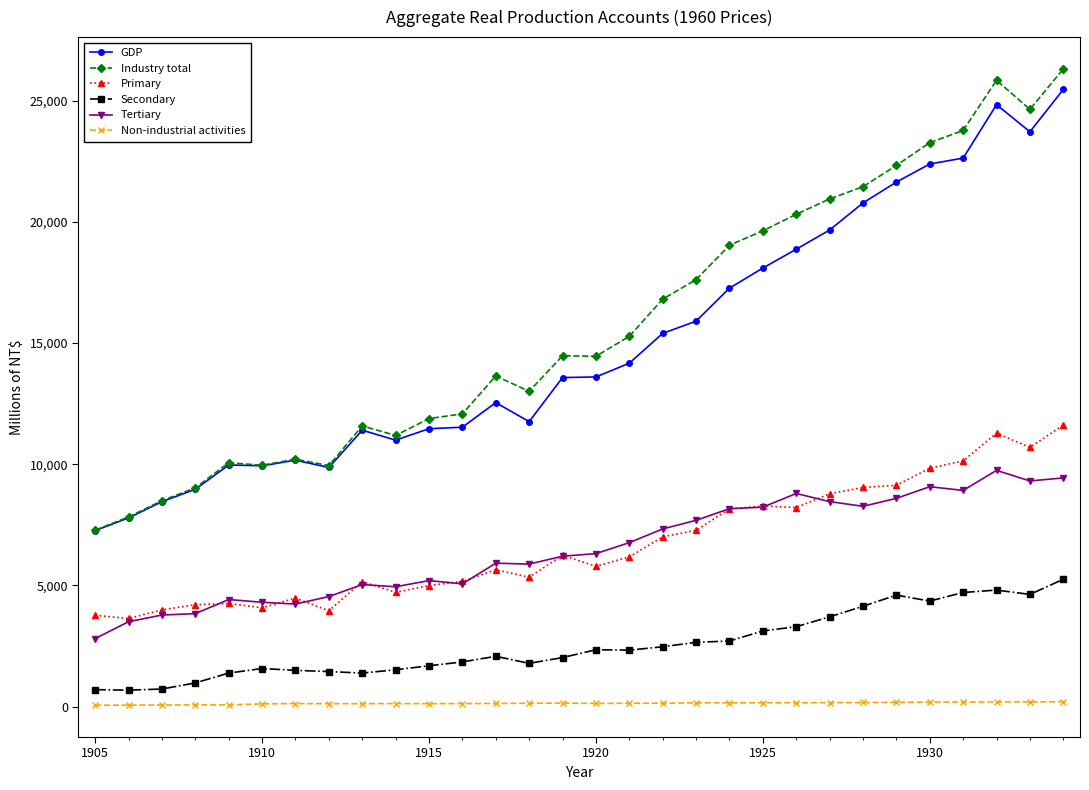

What is the maximum value shown in the chart?

26309.2